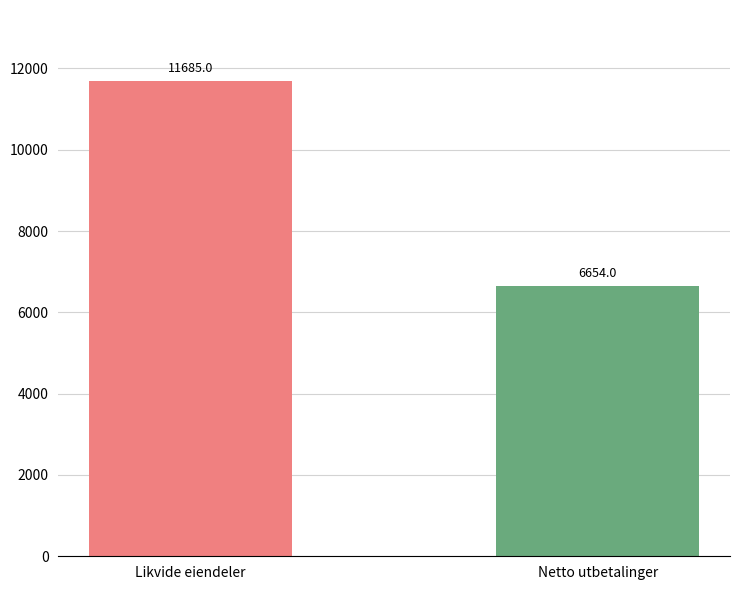

Does the chart contain any negative values?

No